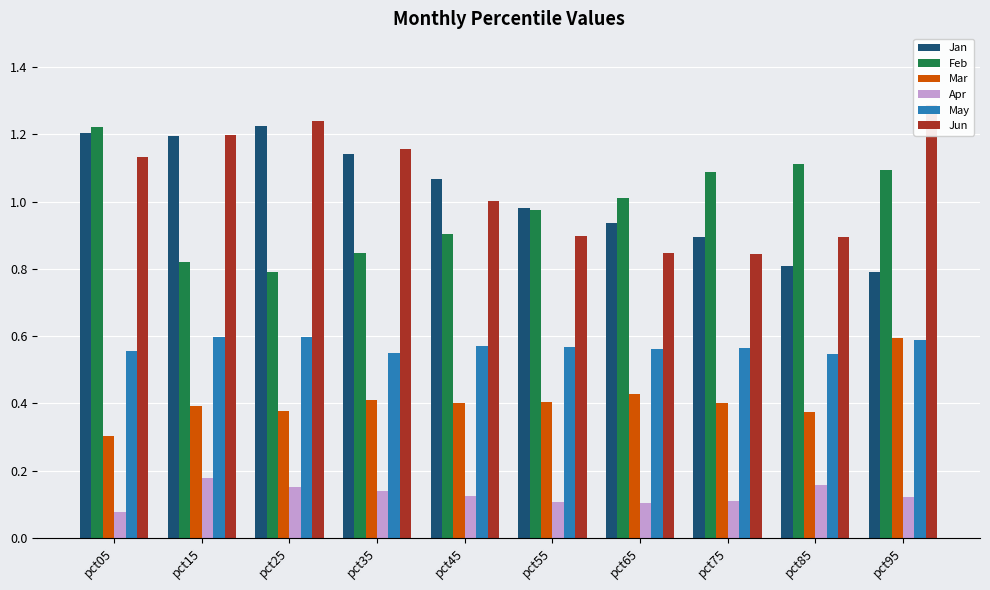

What is the value of the Feb bar at the 7th from the left?

1.0